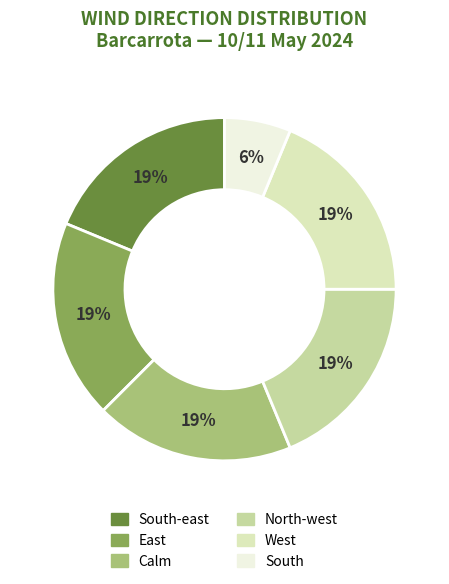

Which slice is the largest?

South-east